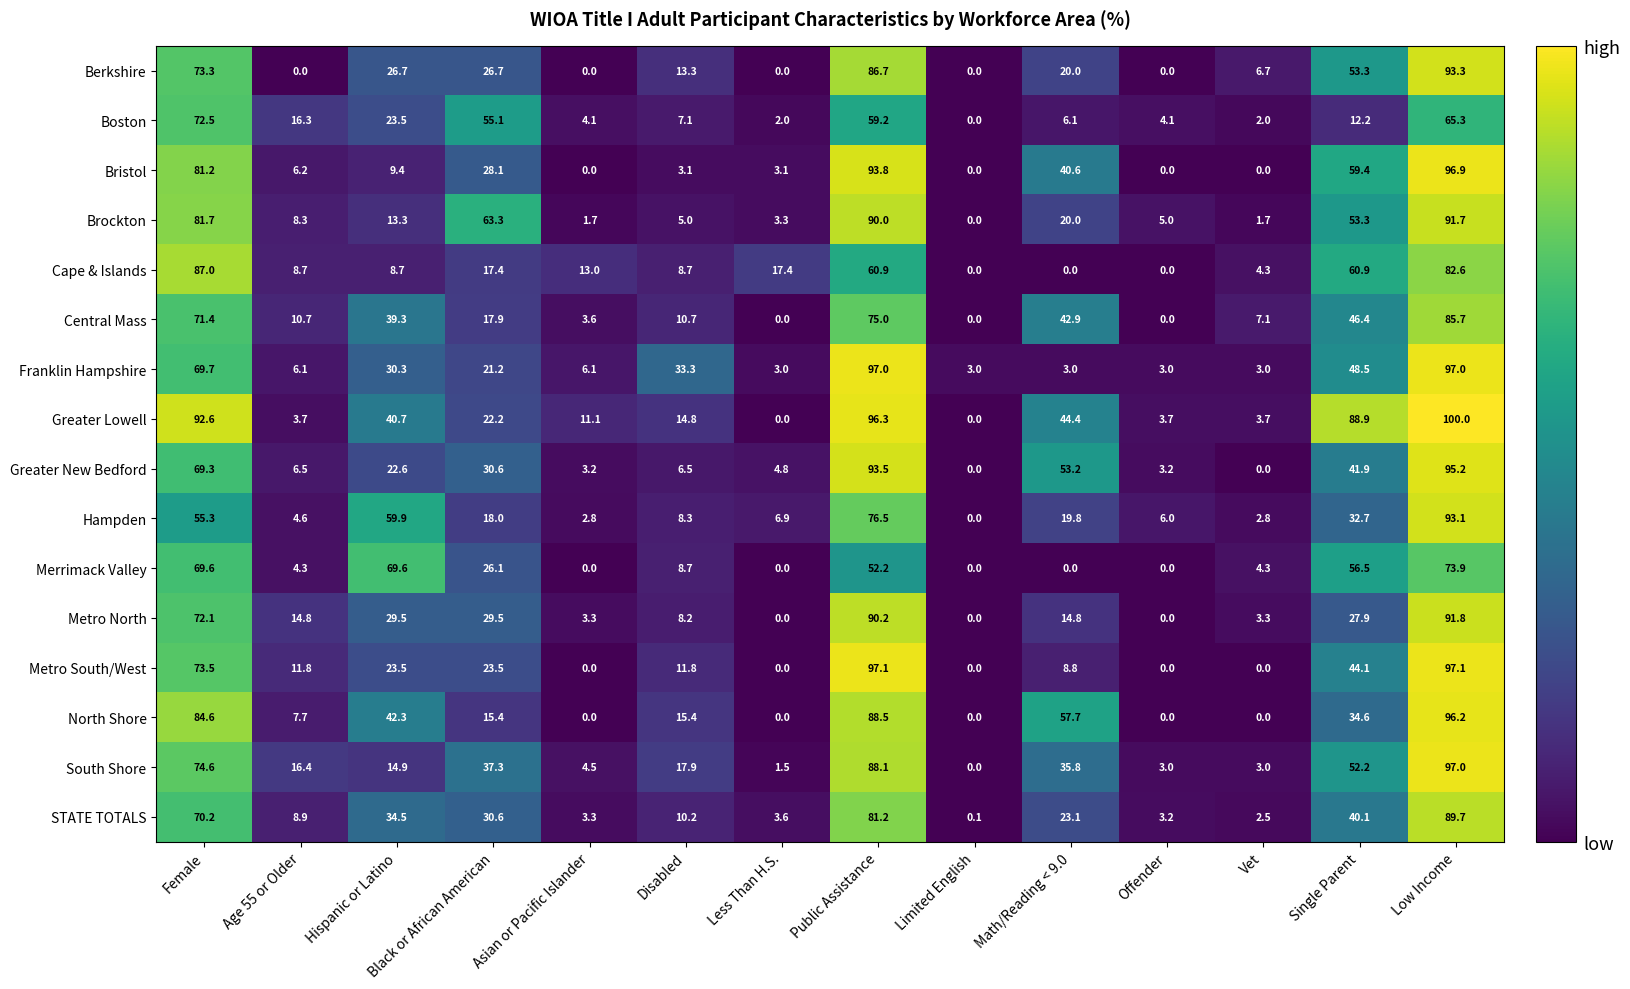

What is the sum of all Merrimack Valley values?

365.2